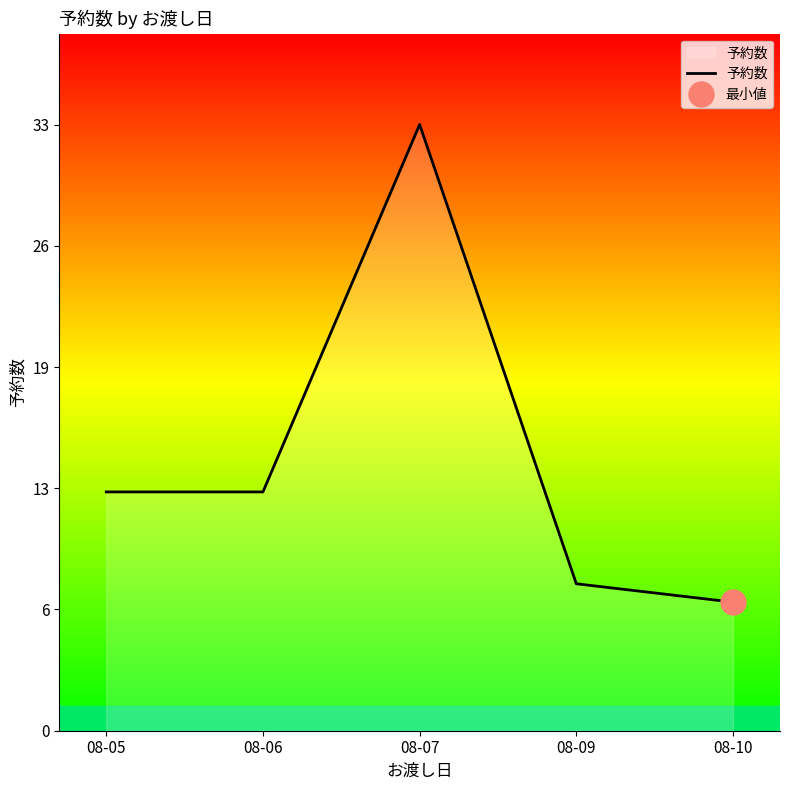

What is the value of the 3rd point from the left?

33